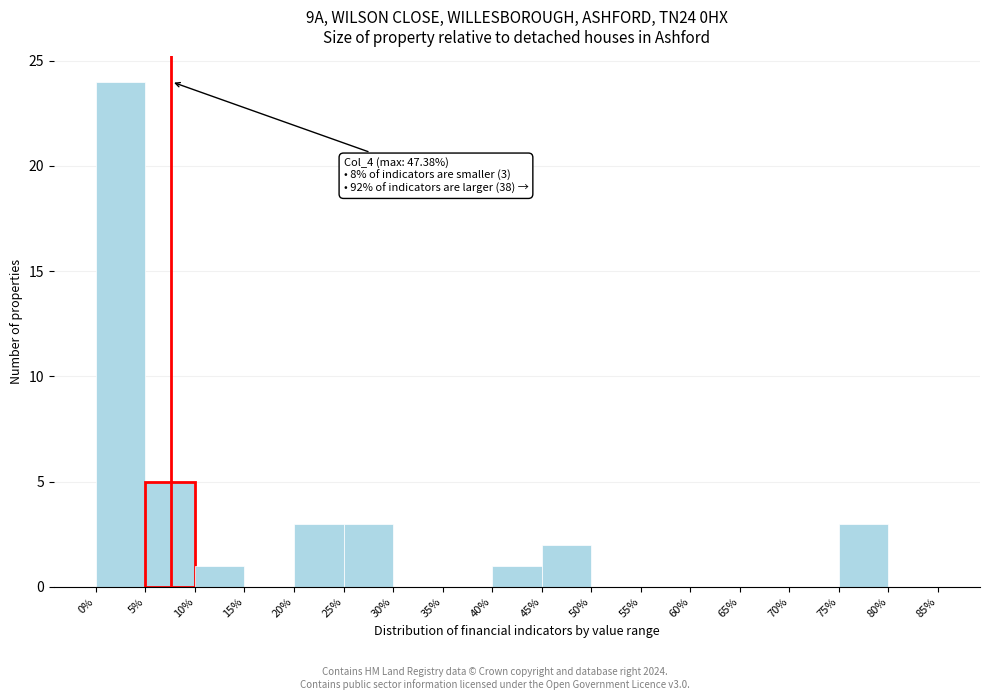

Over which range of the x-axis is the bar tallest?

0% to 5%